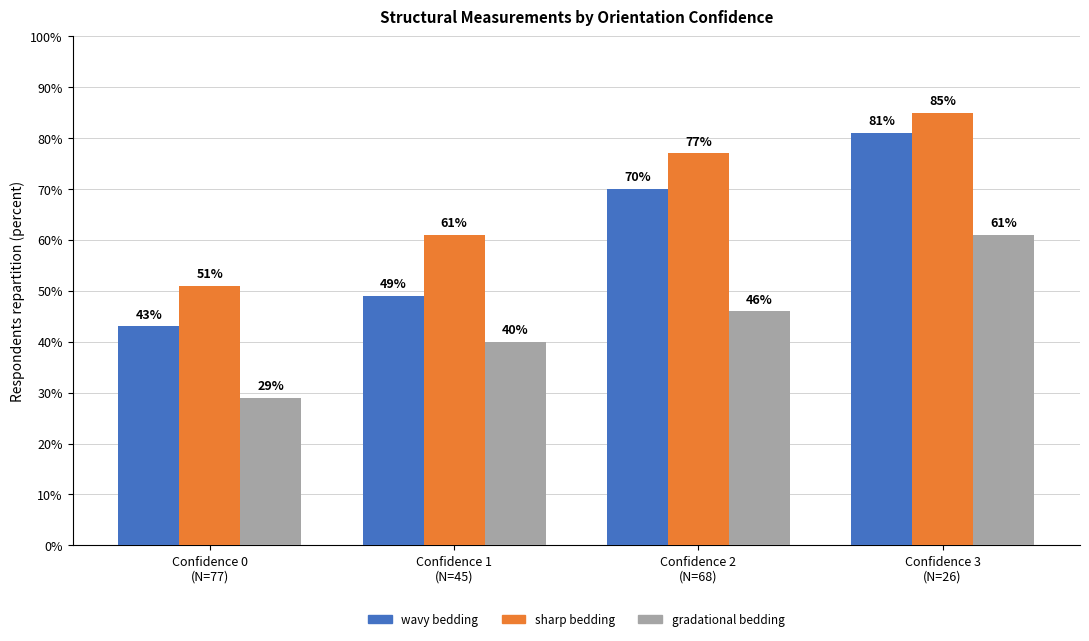

Is the value of sharp bedding at Confidence 1
(N=45) greater than the value of wavy bedding at Confidence 3
(N=26)?

No